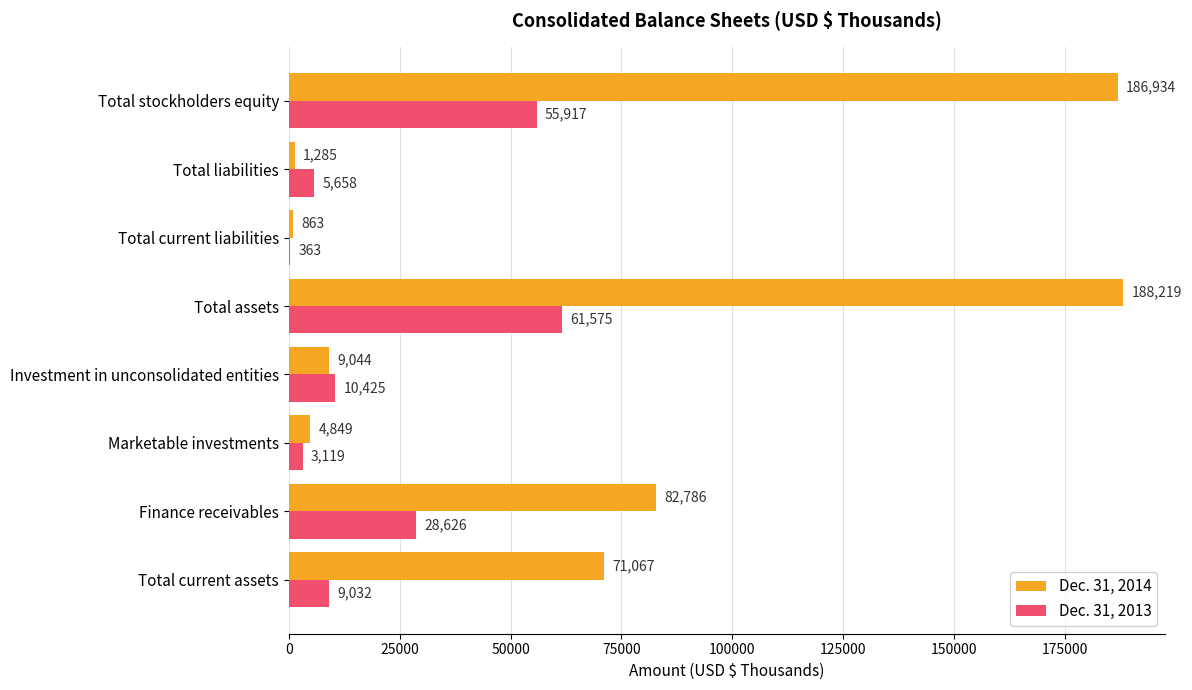

Which series has the largest total across all categories?

Dec. 31, 2014